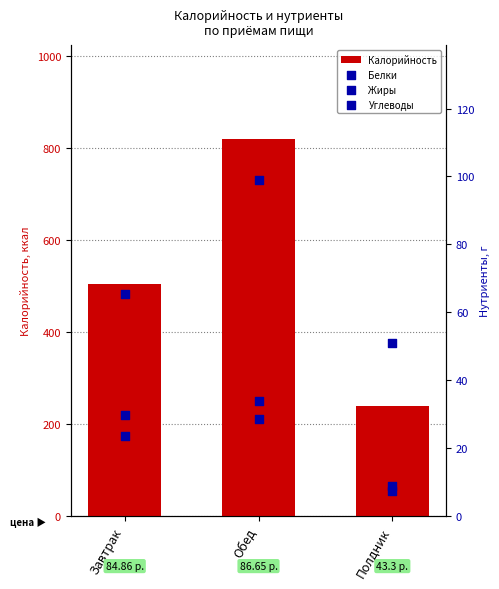

At how many categories does at least one series exceed 427?

2